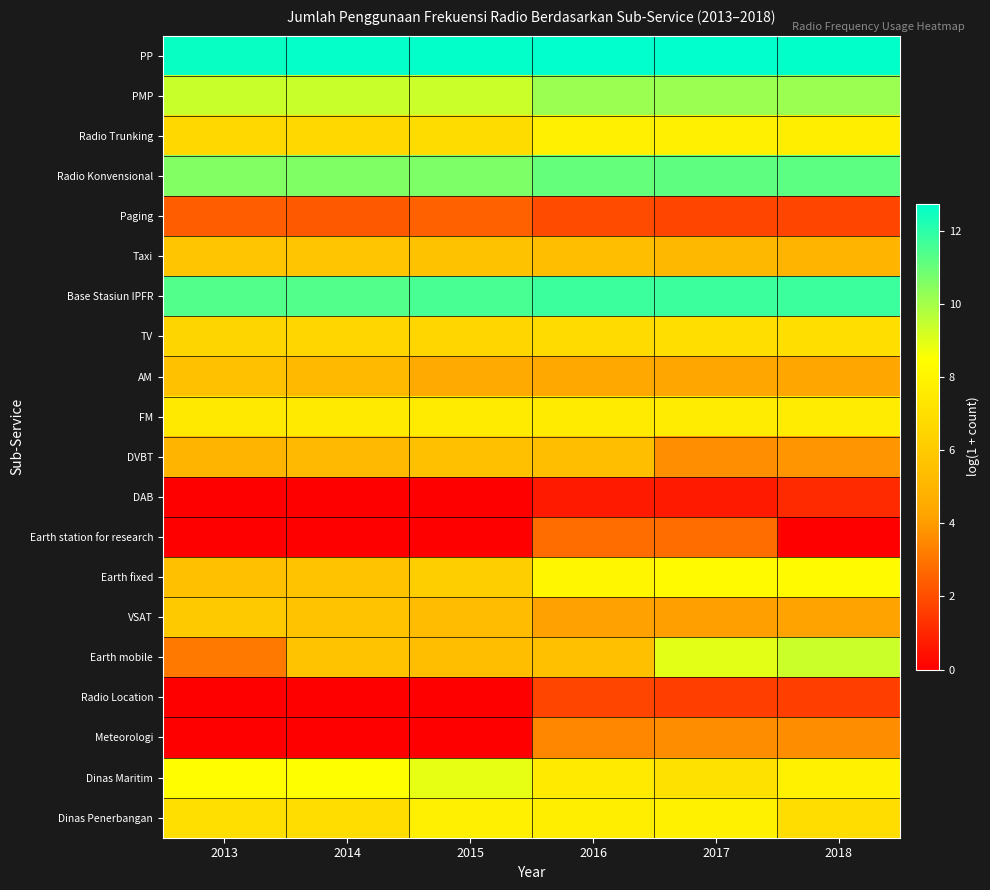

How many data points does each series have?

6